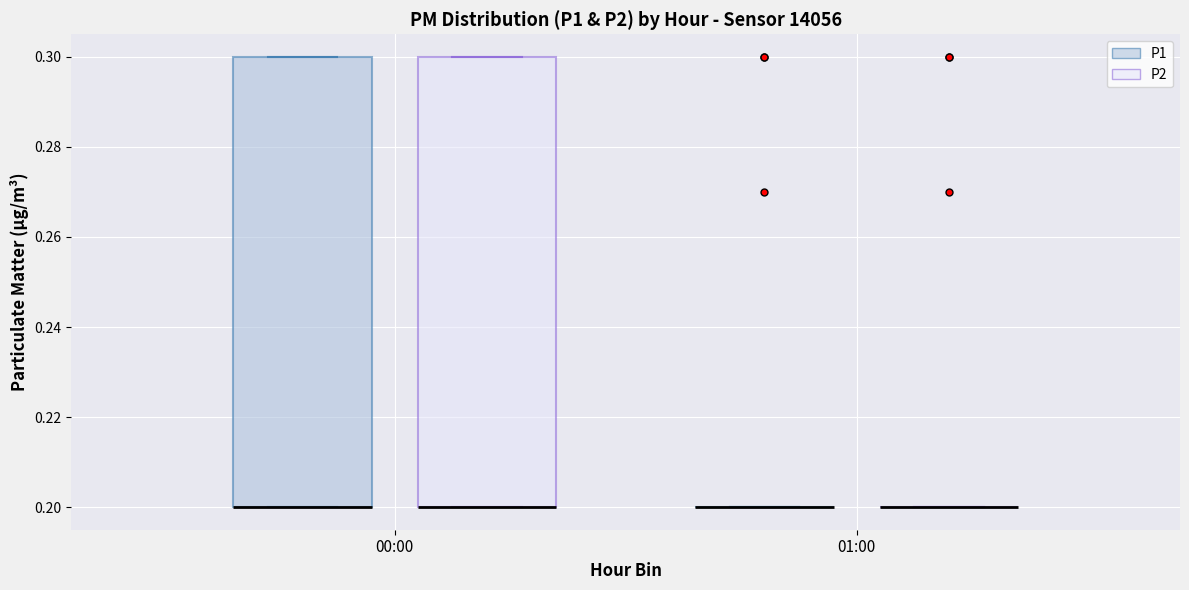

Reading left to right, read every box against the y-axis: the position of its median line, the range the box covers, and the ends of its whiskers. The values are not printed on the chart, so give them approximately, as read against the axis.

00:00 (P1): median 0.2 (drawn on the box's lower edge), box 0.2 to 0.3, whiskers 0.2 to 0.3
00:00 (P2): median 0.2 (drawn on the box's lower edge), box 0.2 to 0.3, whiskers 0.2 to 0.3
01:00 (P1): box collapsed to a line at 0.2, whiskers 0.2 to 0.2
01:00 (P2): box collapsed to a line at 0.2, whiskers 0.2 to 0.2